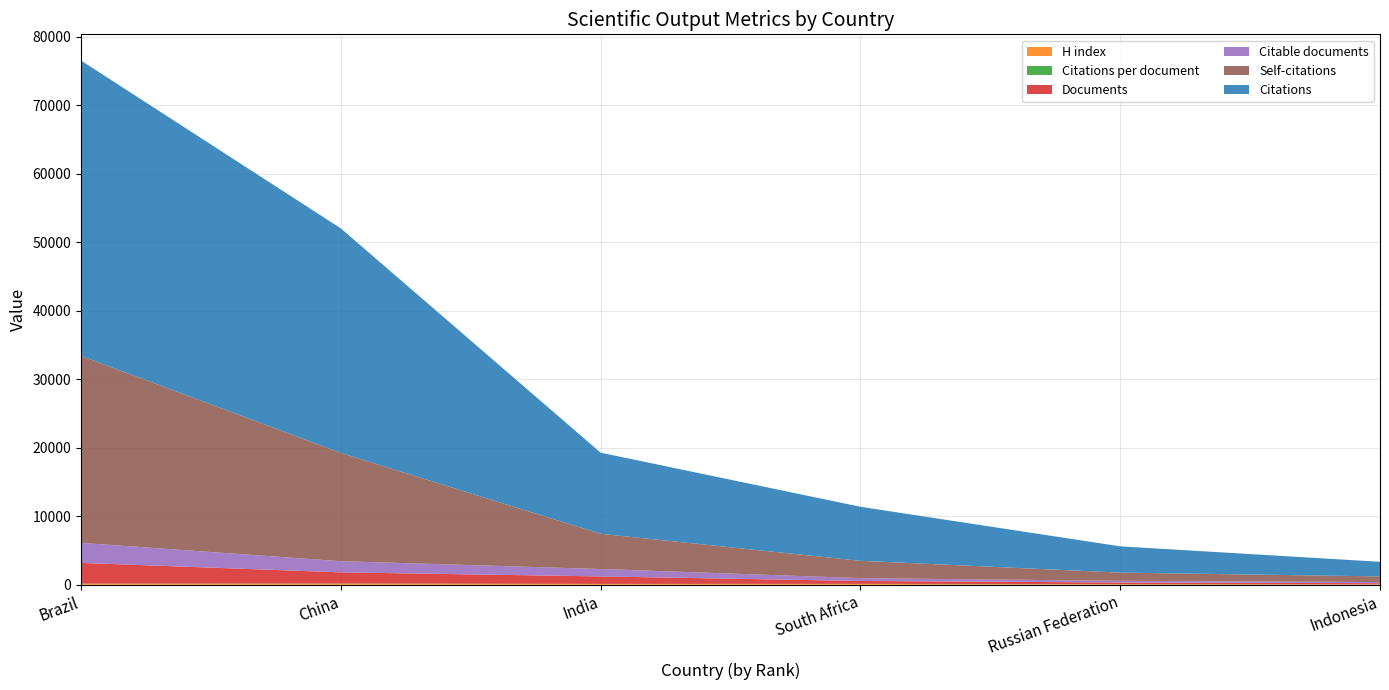

Reading left to right, what are all the values shown in this chart?

Documents: 3031.0	1640.0	1092.0	425.0	247.0	164.0
Citable documents: 2931.0	1627.0	1085.0	412.0	243.0	164.0
Citations: 43114.0	32789.0	11842.0	7887.0	3836.0	2132.0
Self-citations: 27299.0	15801.0	5141.0	2530.0	1198.0	823.0
Citations per document: 14.2	20.0	10.8	18.6	15.5	13.0
H index: 155.0	165.0	126.0	124.0	82.0	67.0